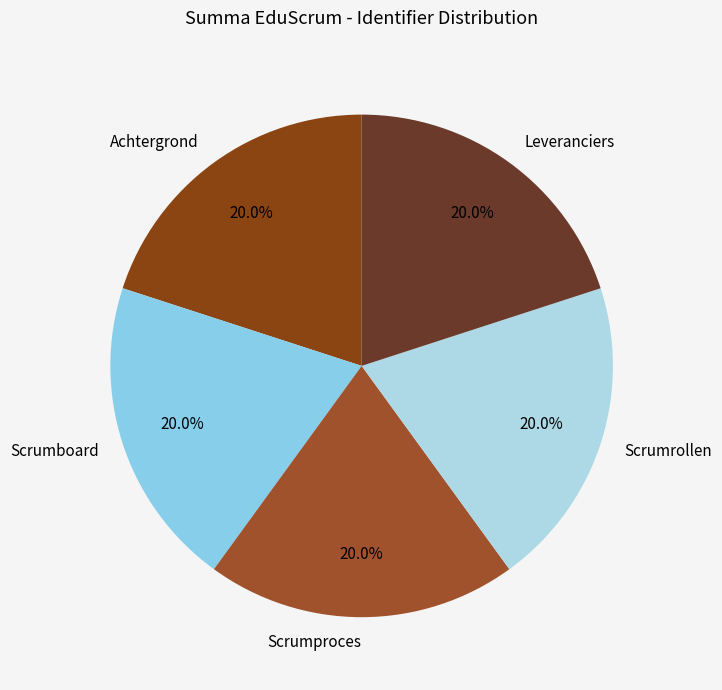

The Scrumboard slice represents 20% of the pie. True or false?

True